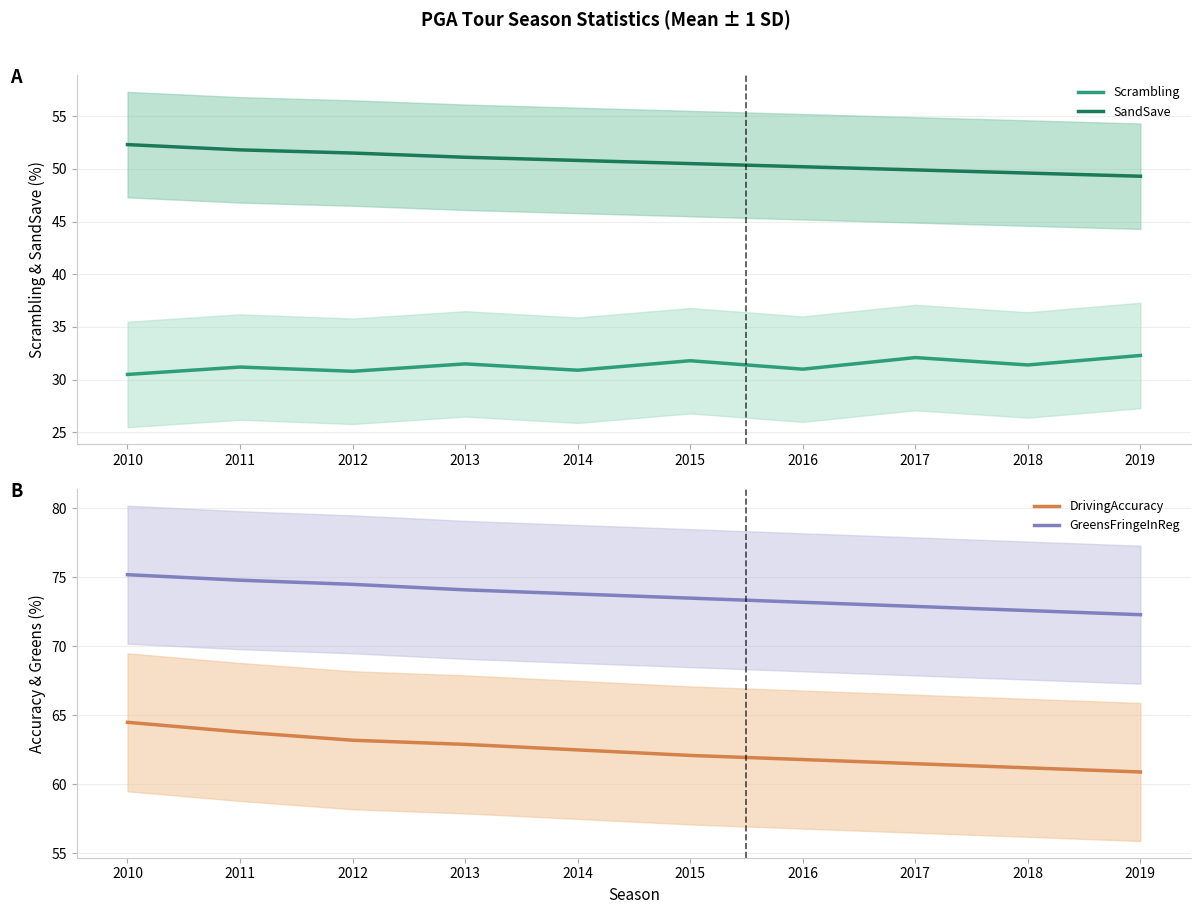

How many lines are shown in the chart?

4